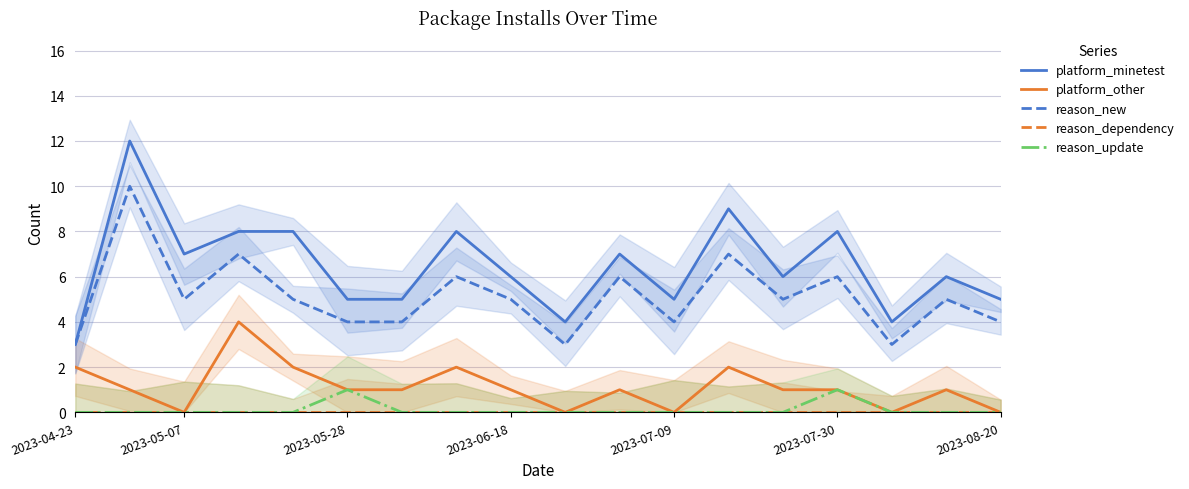

Which series changed the most between 12 and 15?

platform_minetest